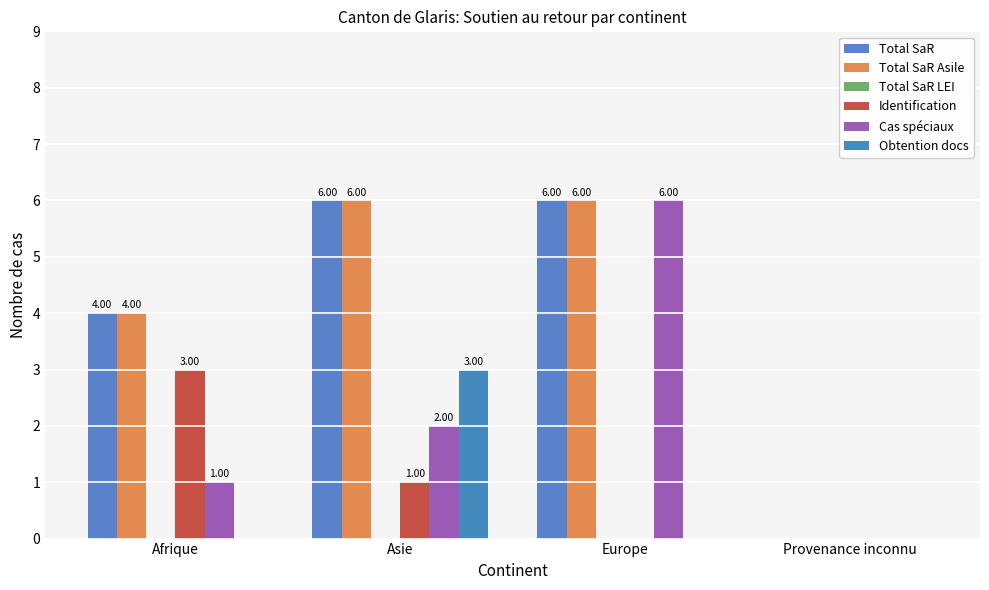

The Obtention docs series shows 3 at Asie. True or false?

True